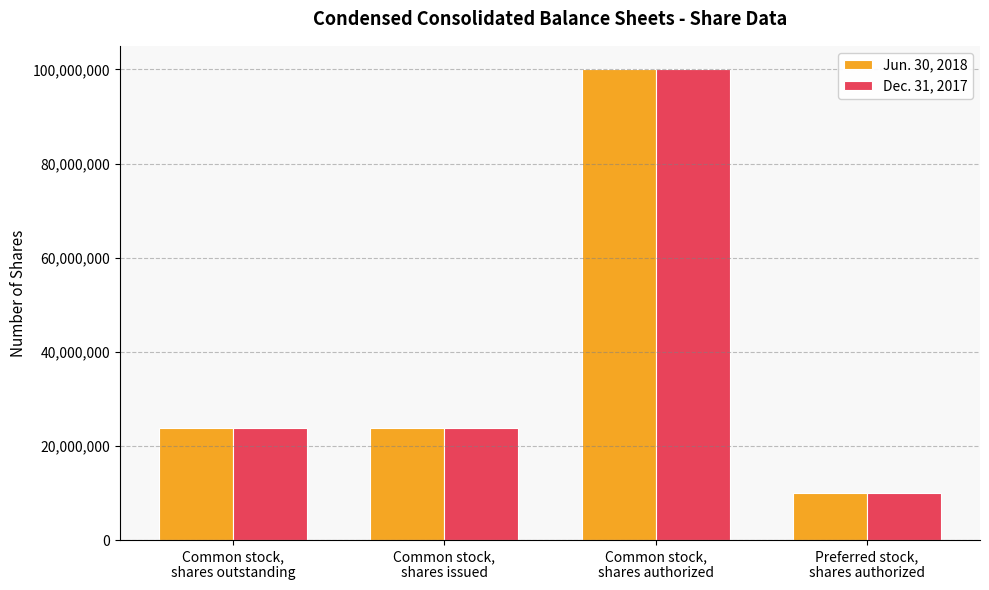

What is the total value across all series at Common stock,
shares issued?

47669024